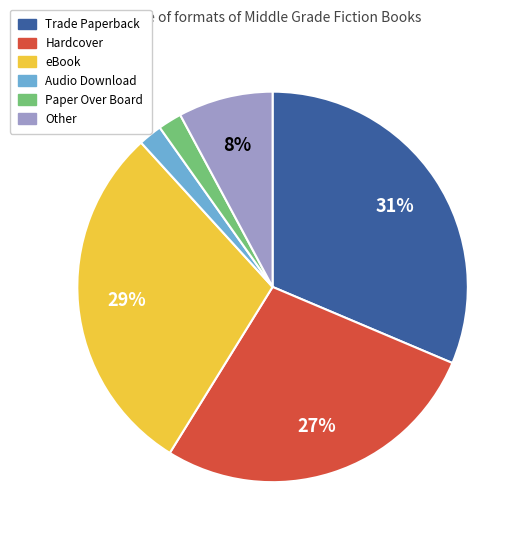

What percentage is the Paper Over Board slice, to the nearest percent?

2%